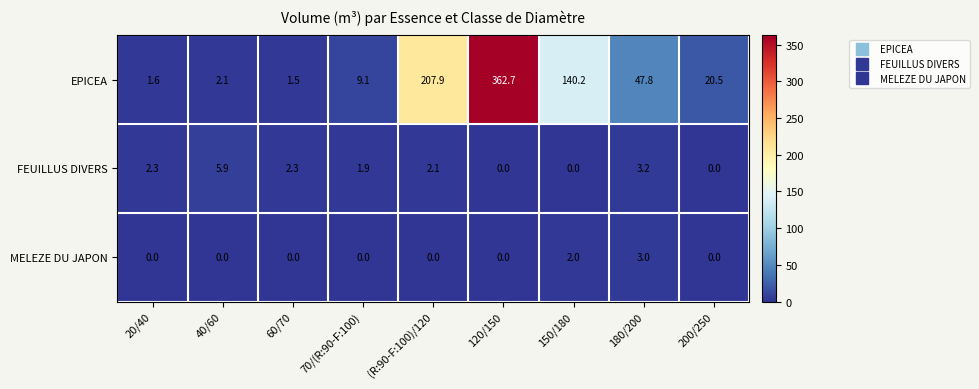

Is it true that EPICEA equals 20.5 at 200/250?

True